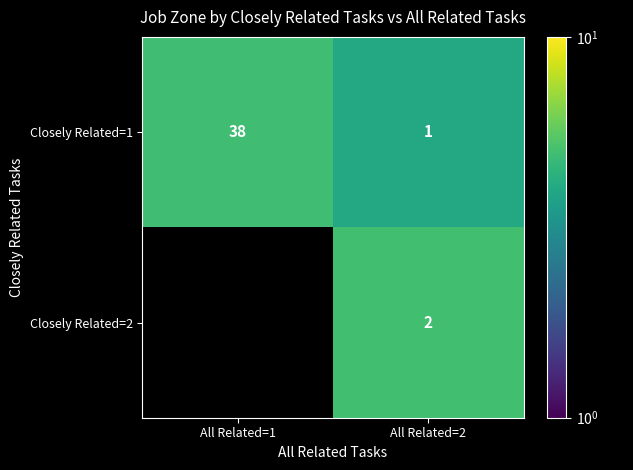

What is the difference between the highest and lowest values at All Related=2?

1.0